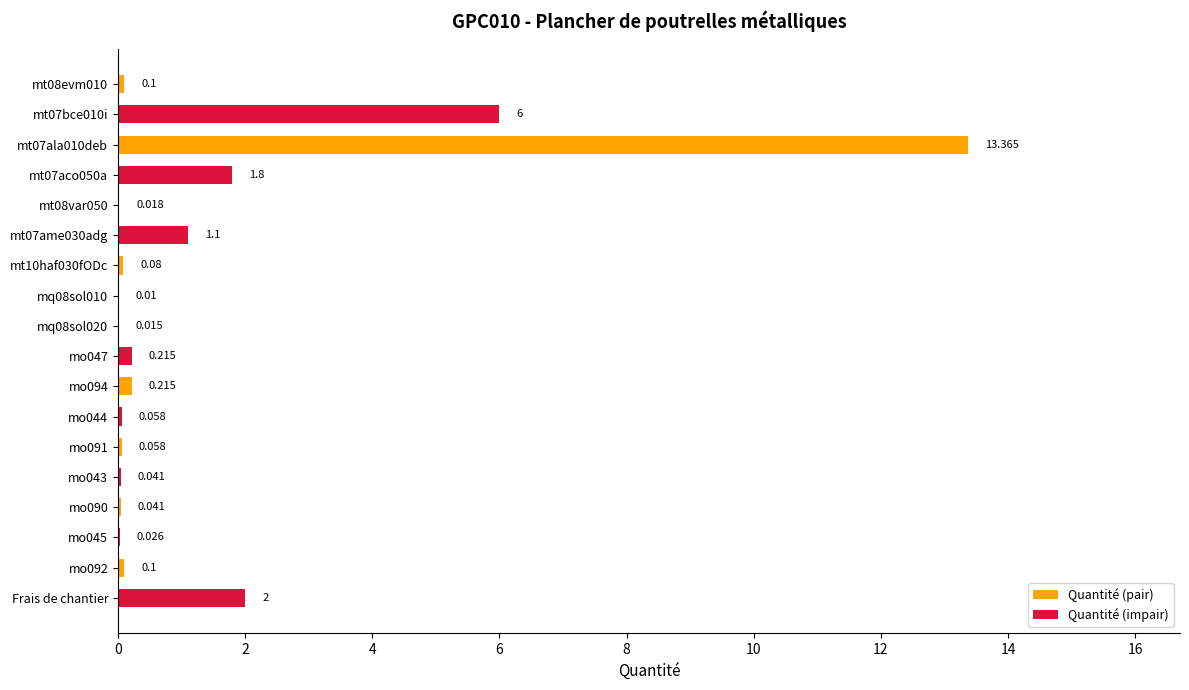

Which series changed the most between mo094 and mo090?

Quantité (pair)